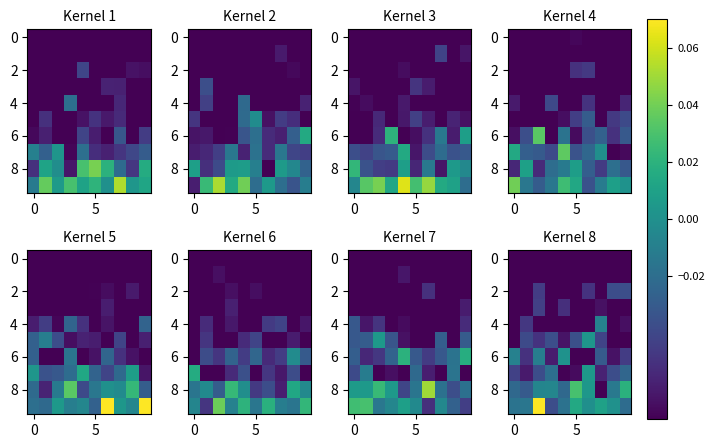

How many series are shown in this chart?

10